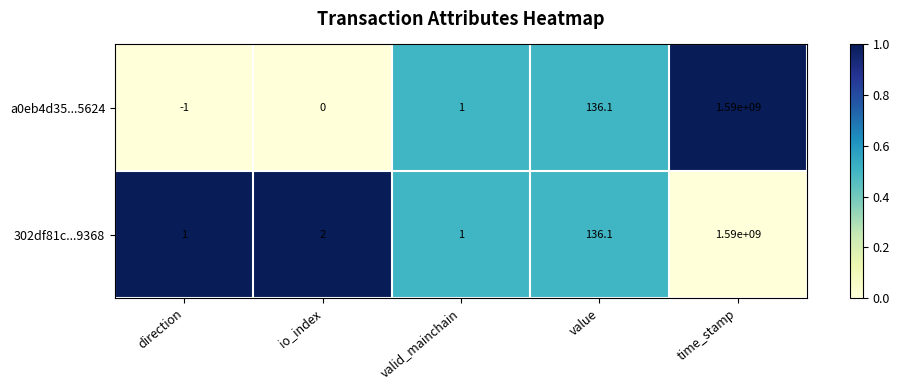

Where is 302df81c...9368 nearest to the value 795000000?

value